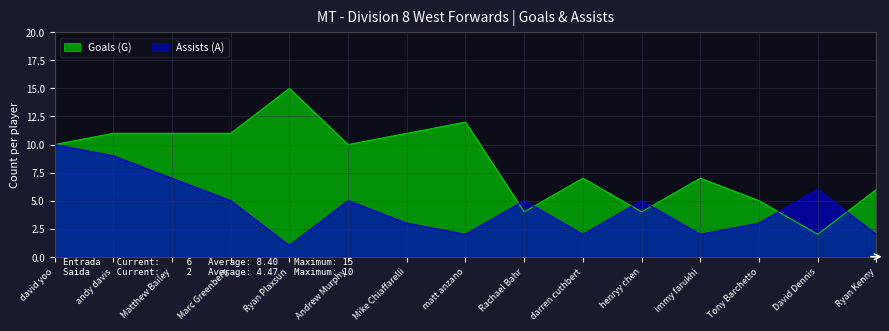

Where does the Goals (G) series first go above 10?

andy davis